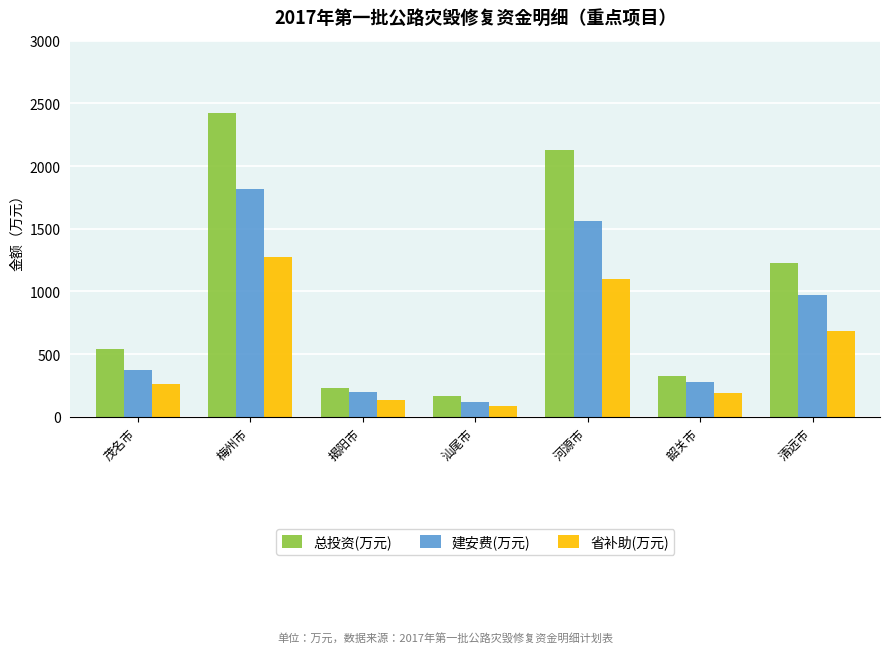

Is it true that 总投资(万元) equals 3435 at 河源市?

False